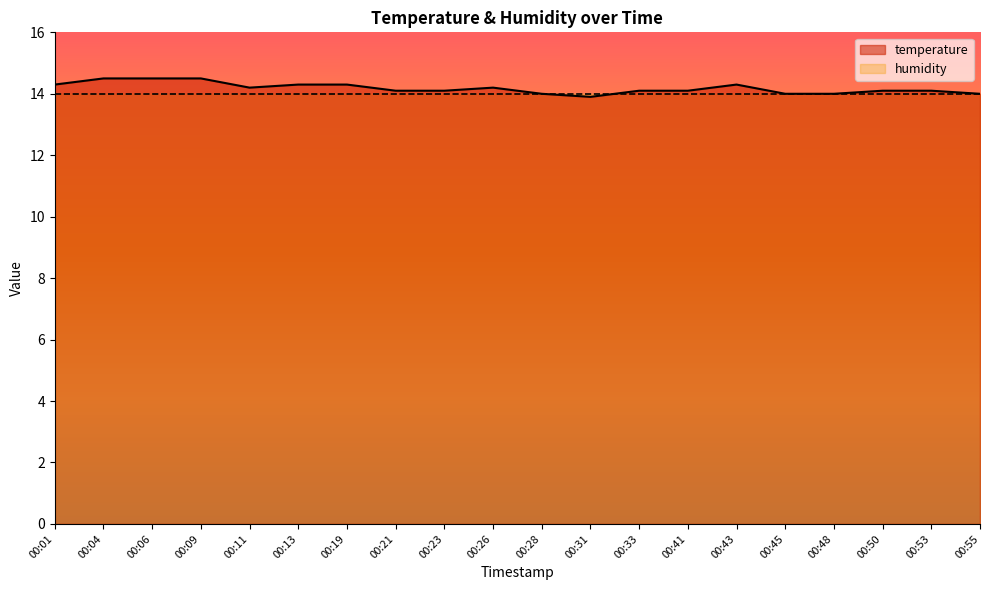

What is the average value?

14.2